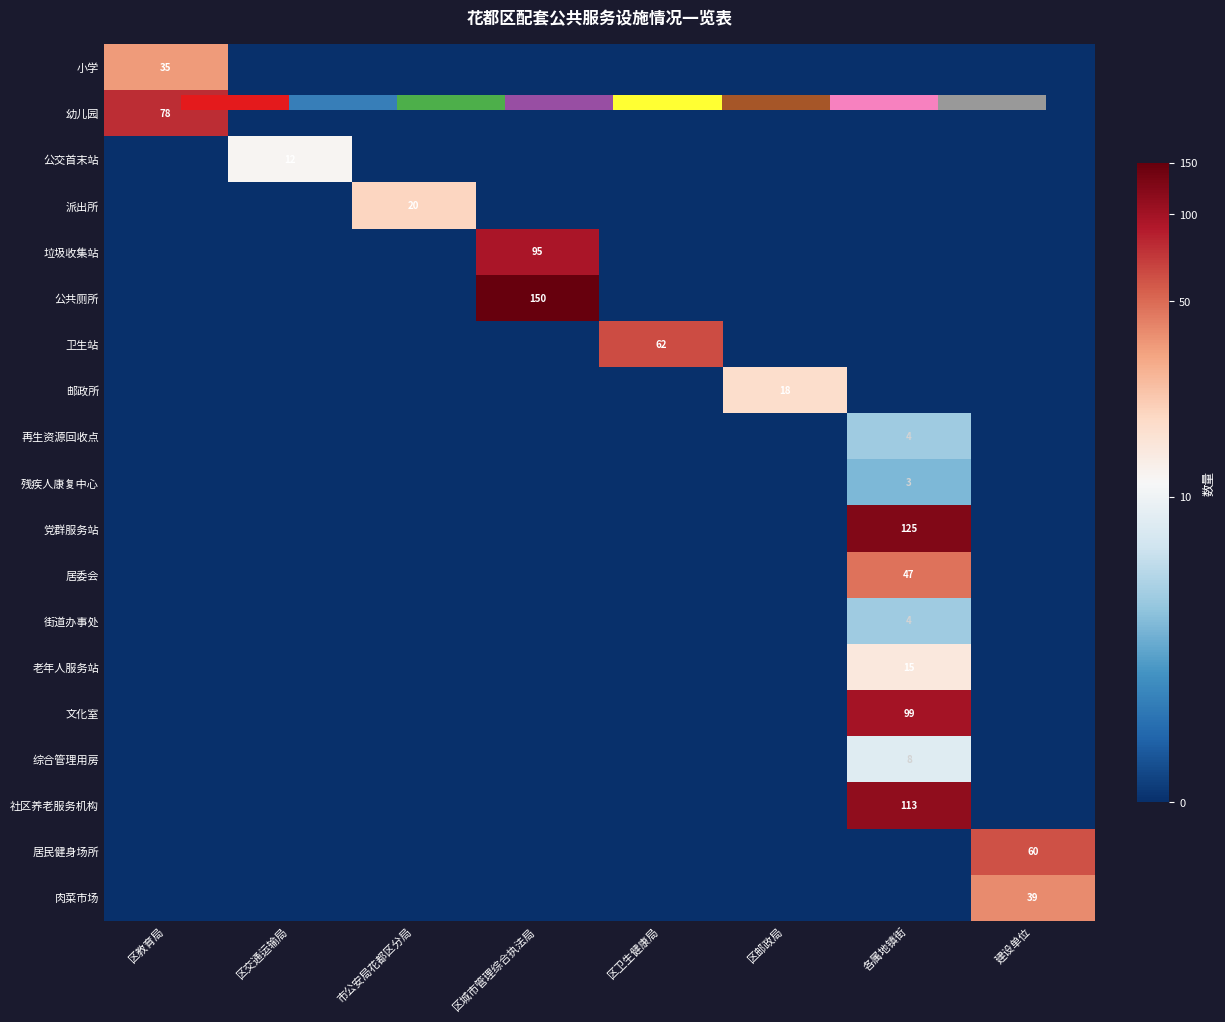

How many values in the 党群服务站 series exceed 0?

1